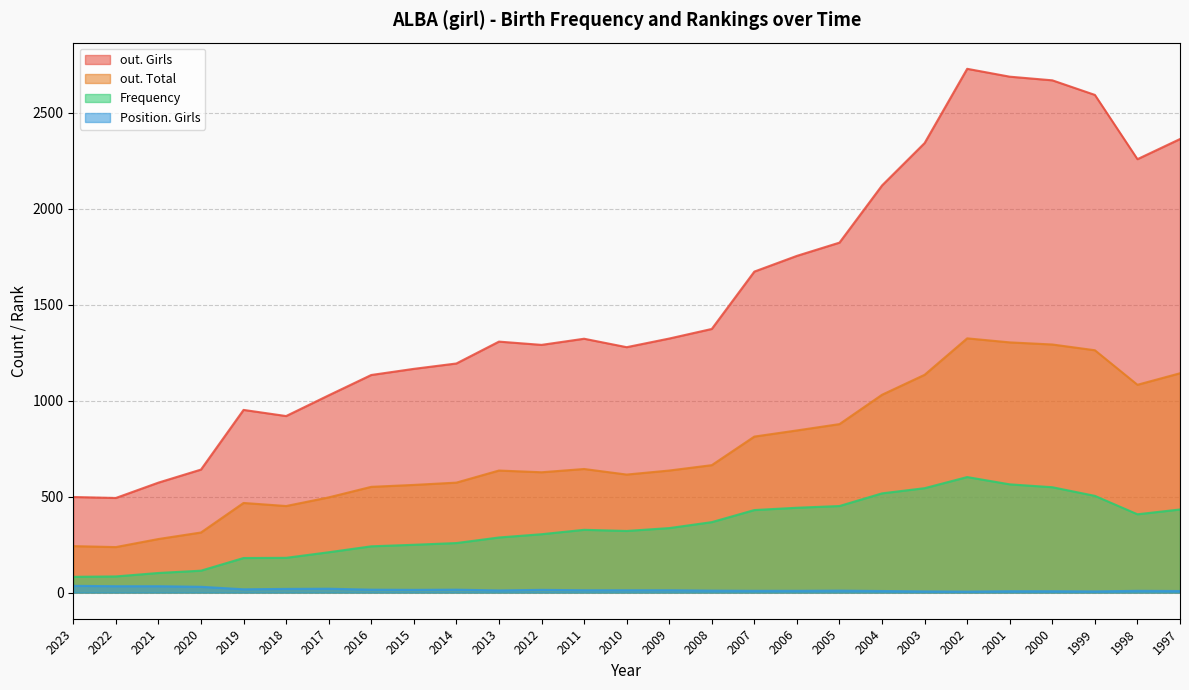

Rank the series at 2001 from highest to lowest value.

out. Girls, out. Total, Frequency, Position. Girls